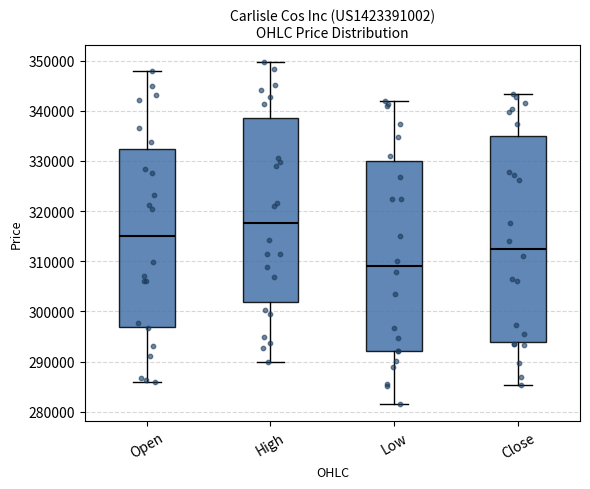

Which box's median line is the lowest?

Low